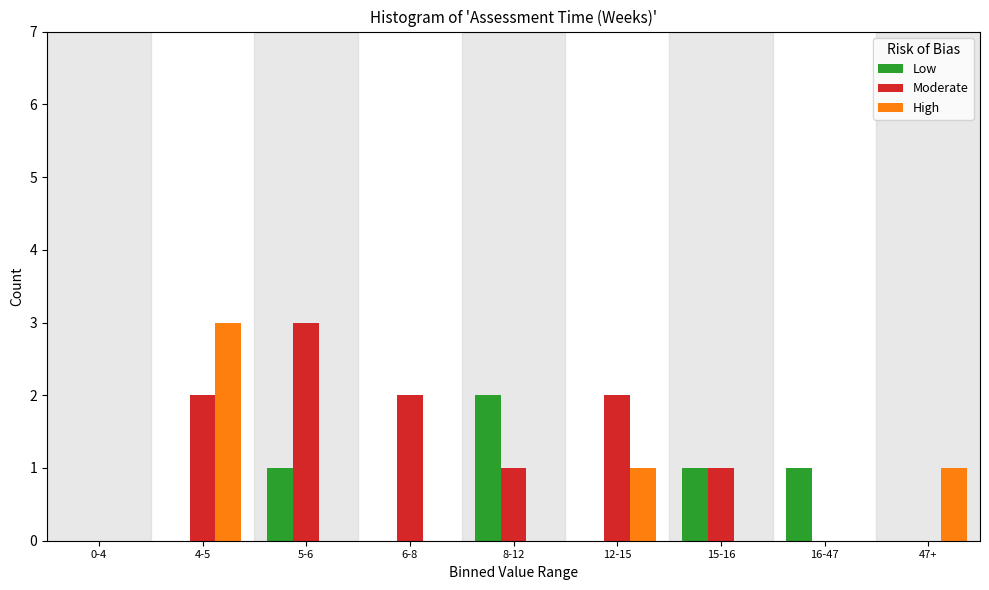

Reading left to right, extract all data points from this chart.

Low: 0-4=0	4-5=0	5-6=1	6-8=0	8-12=2	12-15=0	15-16=1	16-47=1	47+=0
Moderate: 0-4=0	4-5=2	5-6=3	6-8=2	8-12=1	12-15=2	15-16=1	16-47=0	47+=0
High: 0-4=0	4-5=3	5-6=0	6-8=0	8-12=0	12-15=1	15-16=0	16-47=0	47+=1